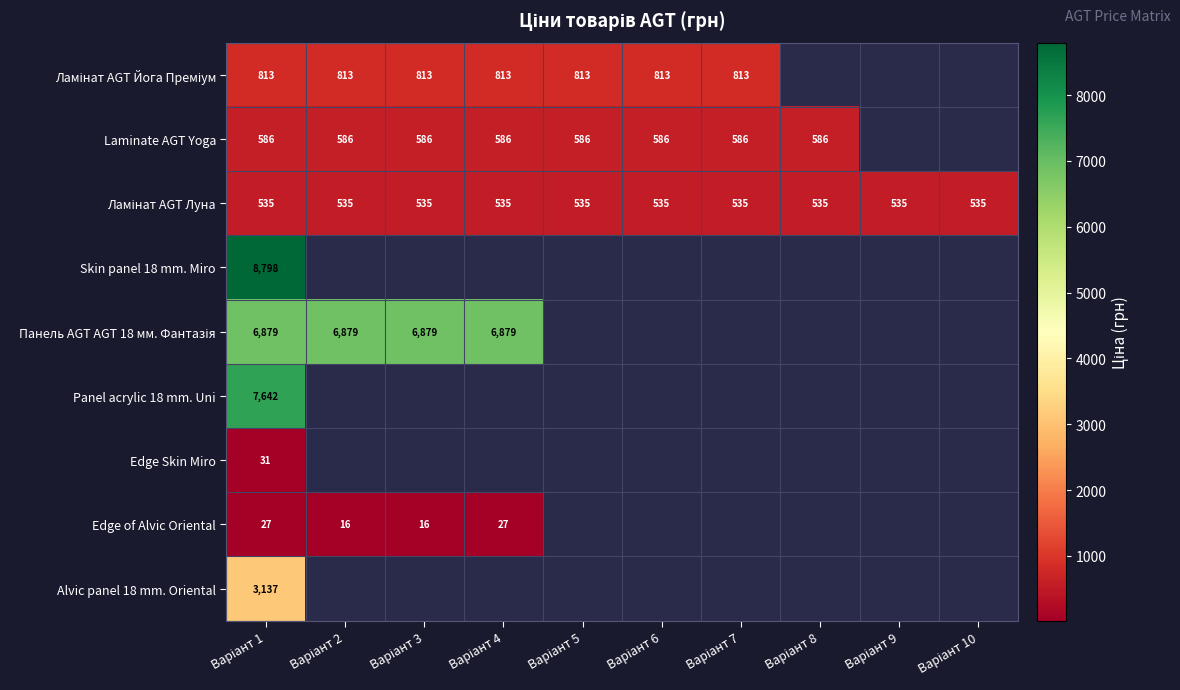

The Edge of Alvic Oriental series shows 27.4 at Варіант 4. True or false?

True